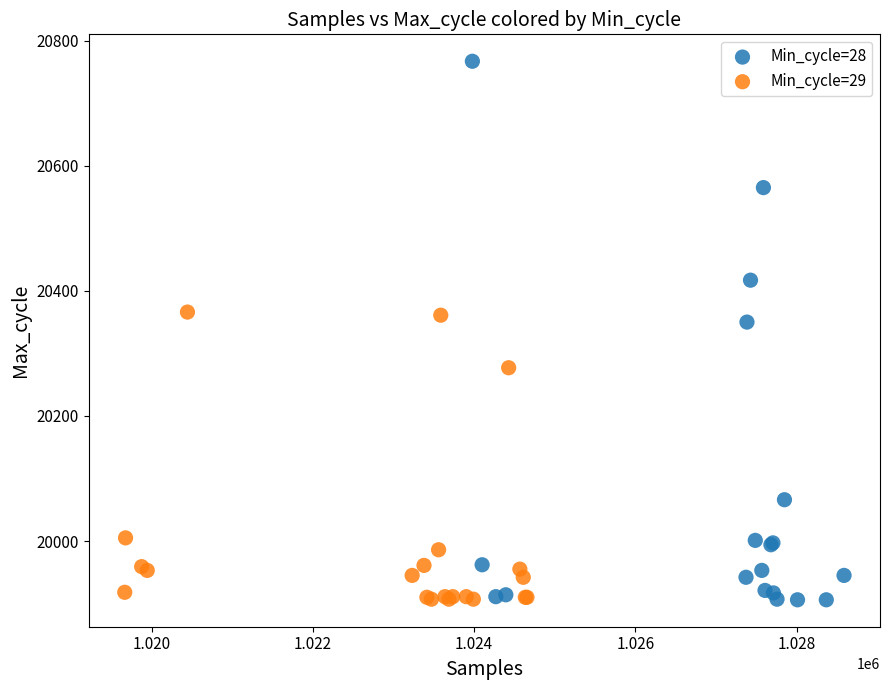

Which series has the widest spread of Y values?

Min_cycle=28